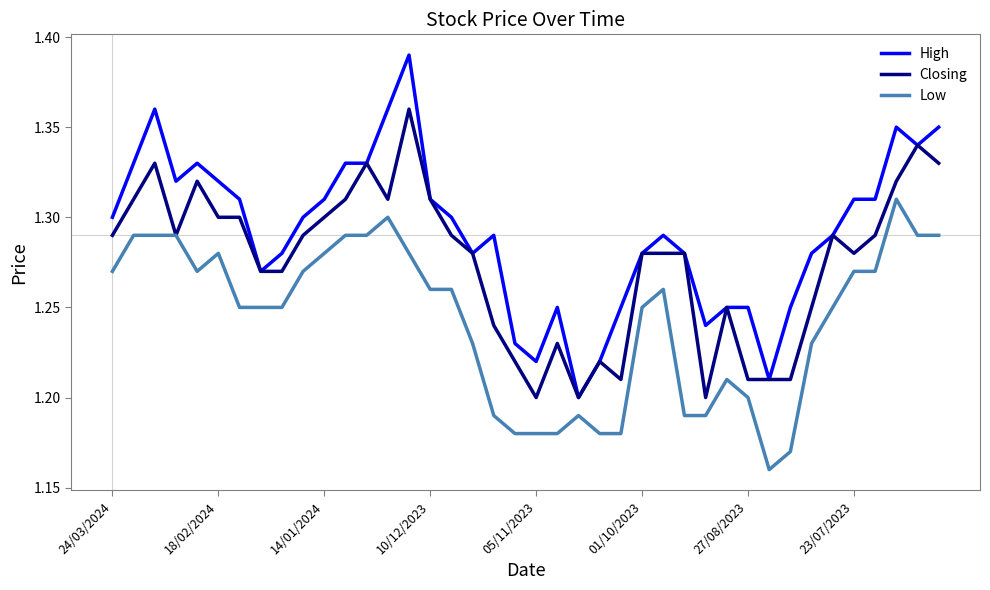

How many distinct data groups are displayed?

3